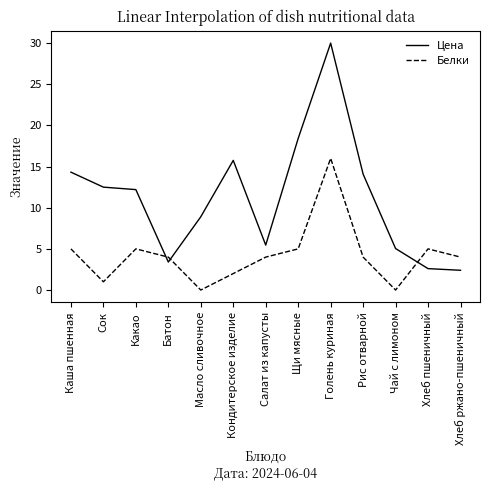

What is the maximum value for Цена?

30.0